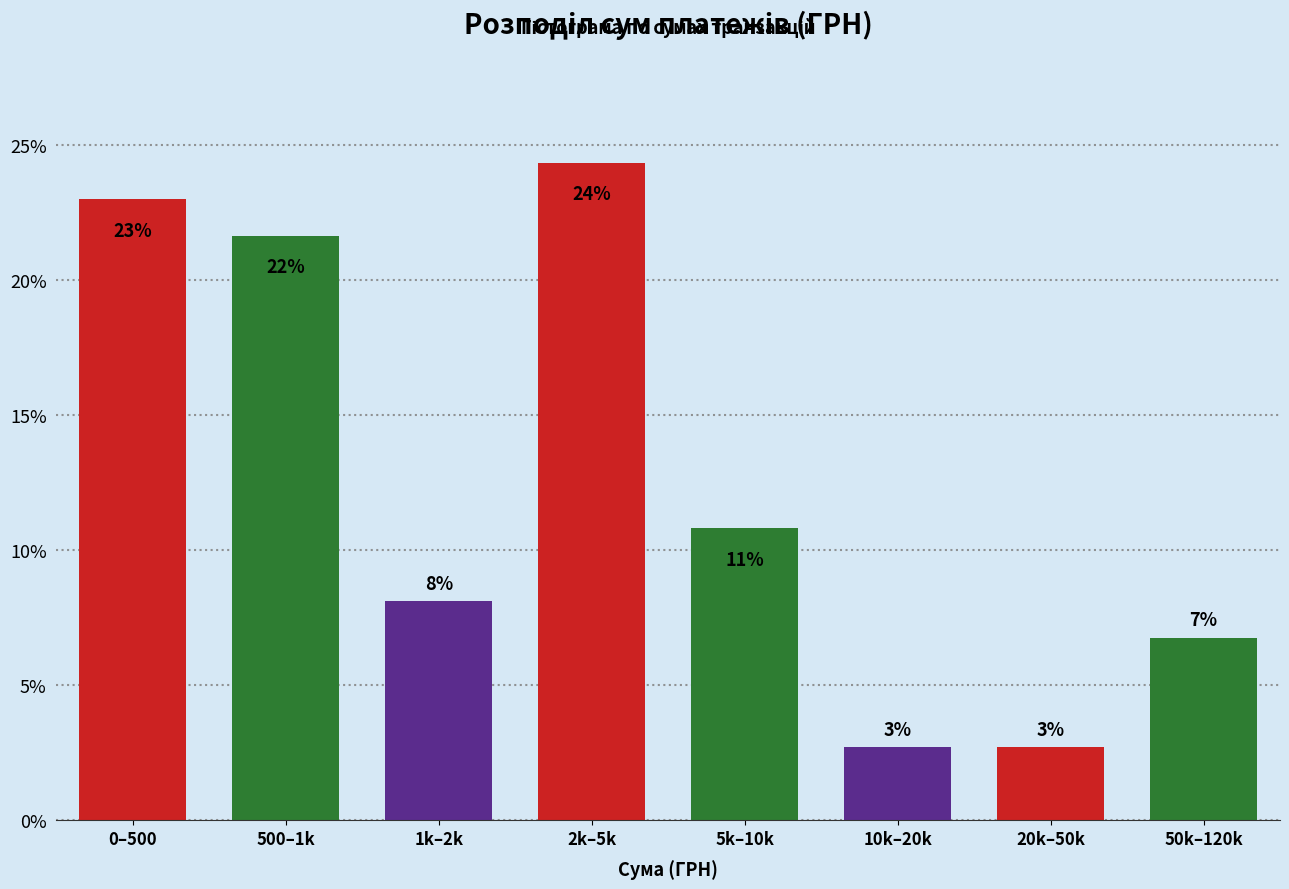

How many bars are there in total?

8